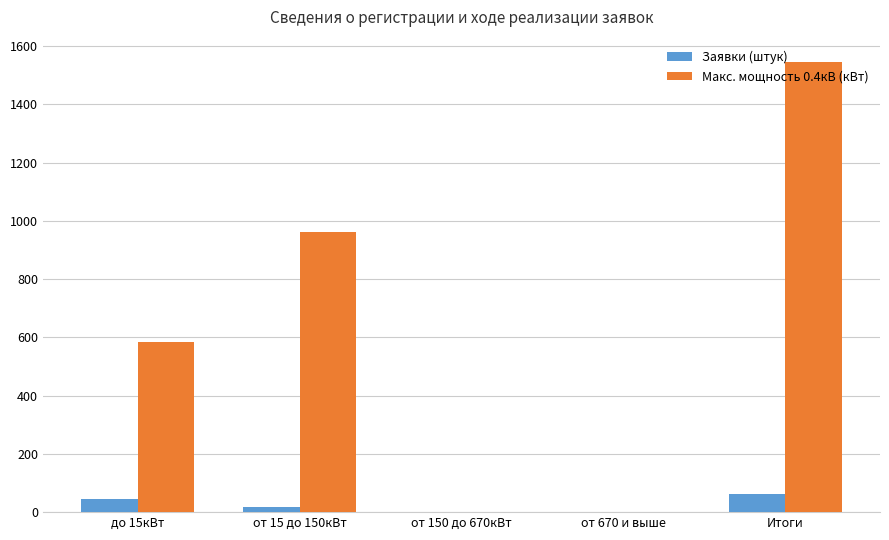

Which series has the widest spread of values?

Макс. мощность 0.4кВ (кВт)